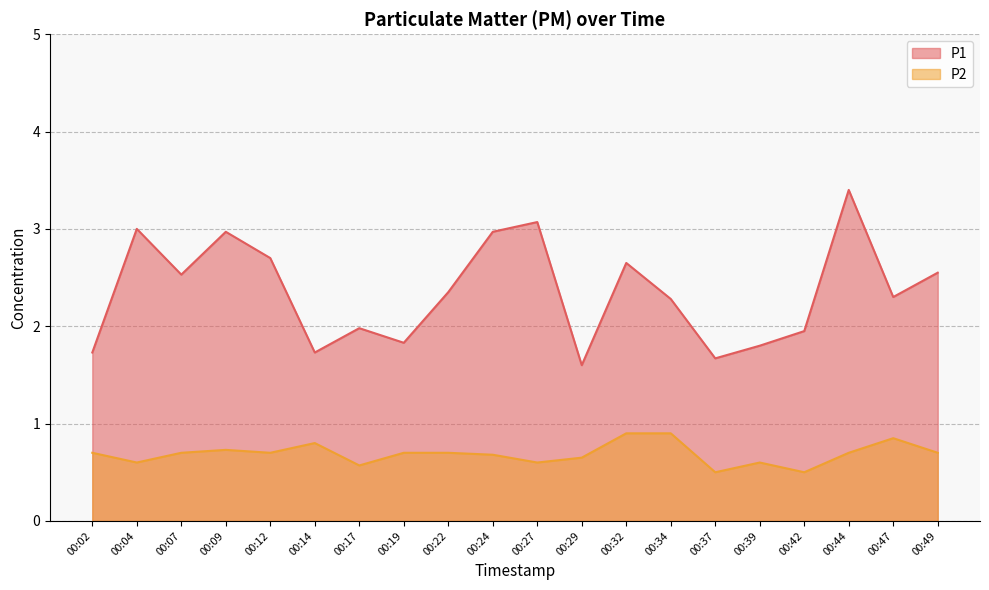

At how many categories does at least one series exceed 3?

2